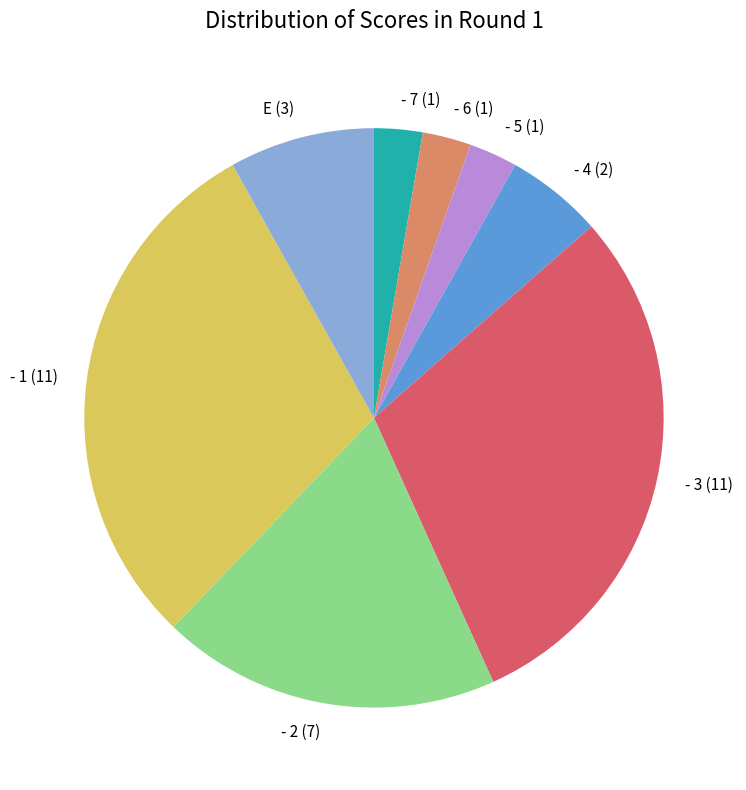

Count the number of slices in the pie.

8